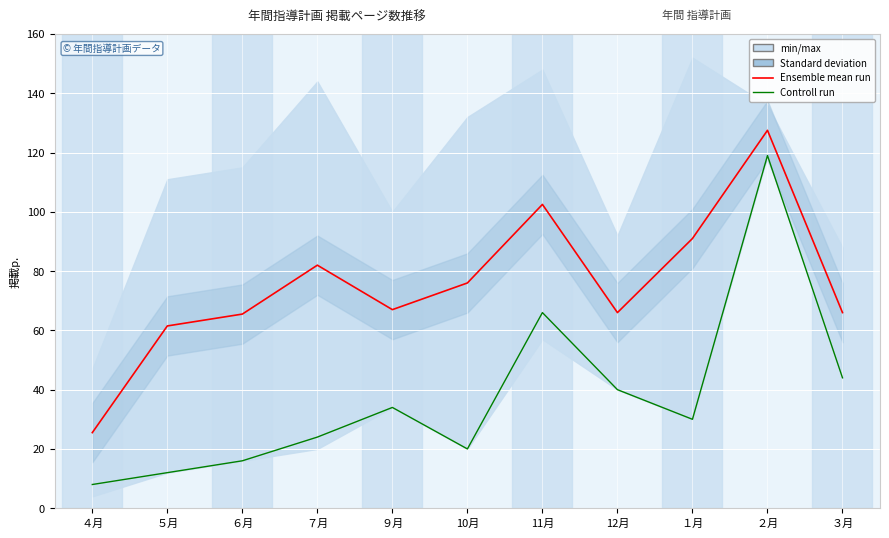

Where is Ensemble mean run nearest to the value 76?

10月